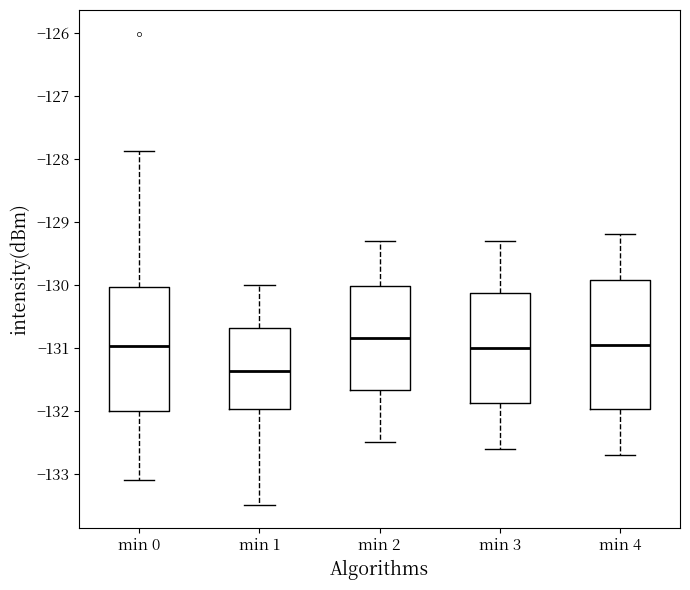

Where does the lower whisker of the box for min 0 end on the y-axis? The values are not printed on the chart, so give them approximately, as read against the axis.

-133.1